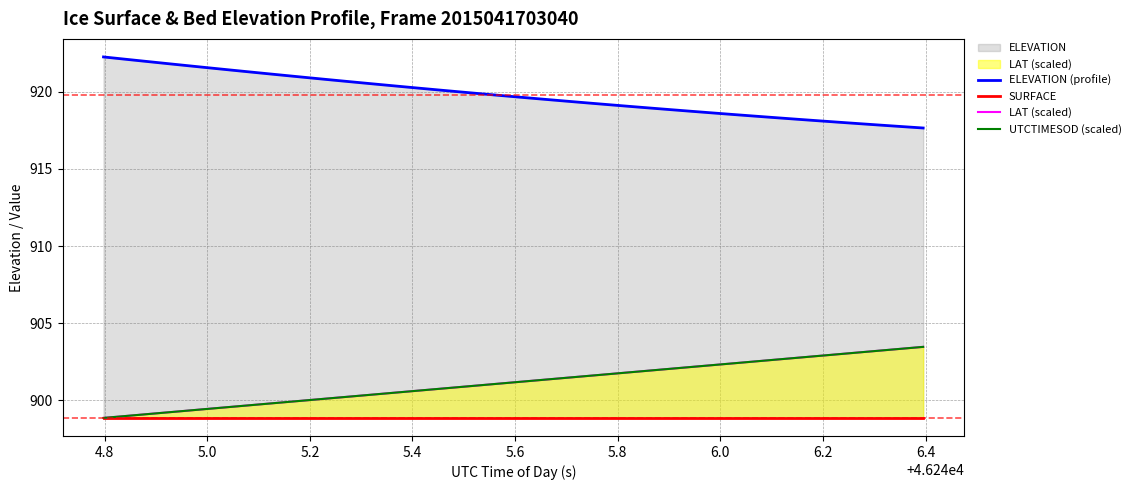

What is the maximum value shown in the chart?

922.3